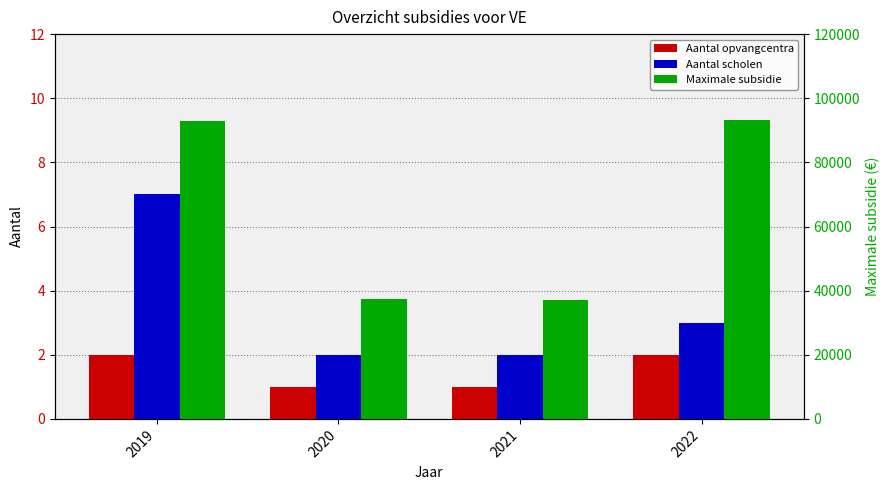

At which label does Aantal scholen first exceed 3?

2019